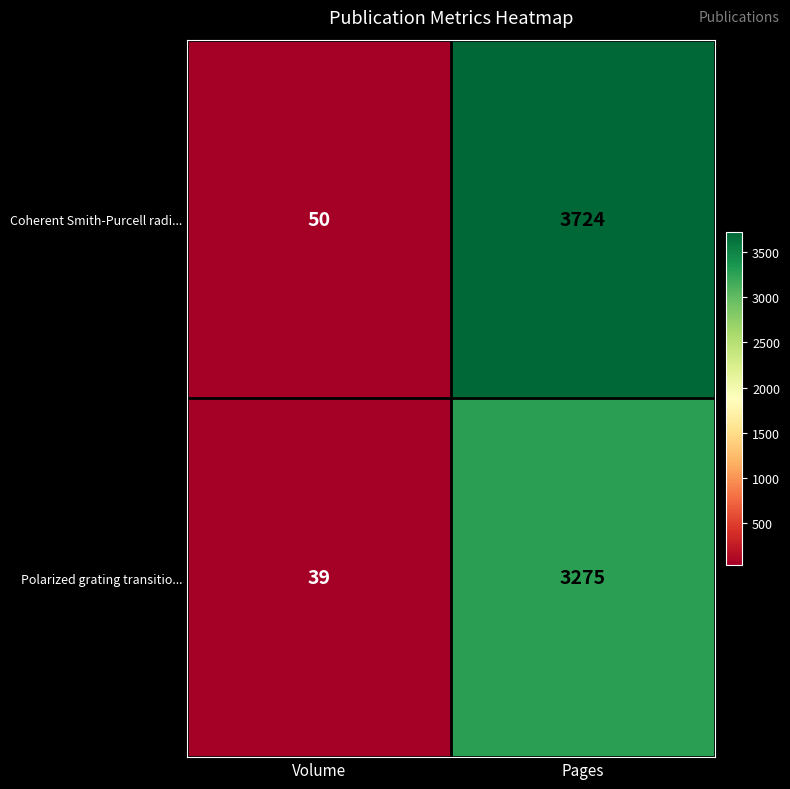

Is it true that Coherent Smith-Purcell radi... equals 67 at Volume?

False